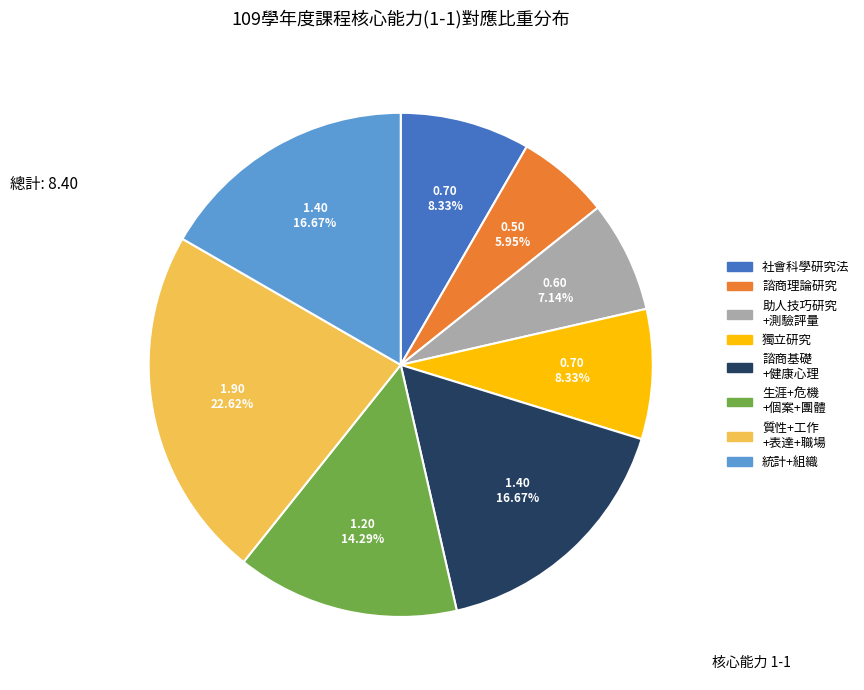

Is there any slice that represents more than half of the pie?

No